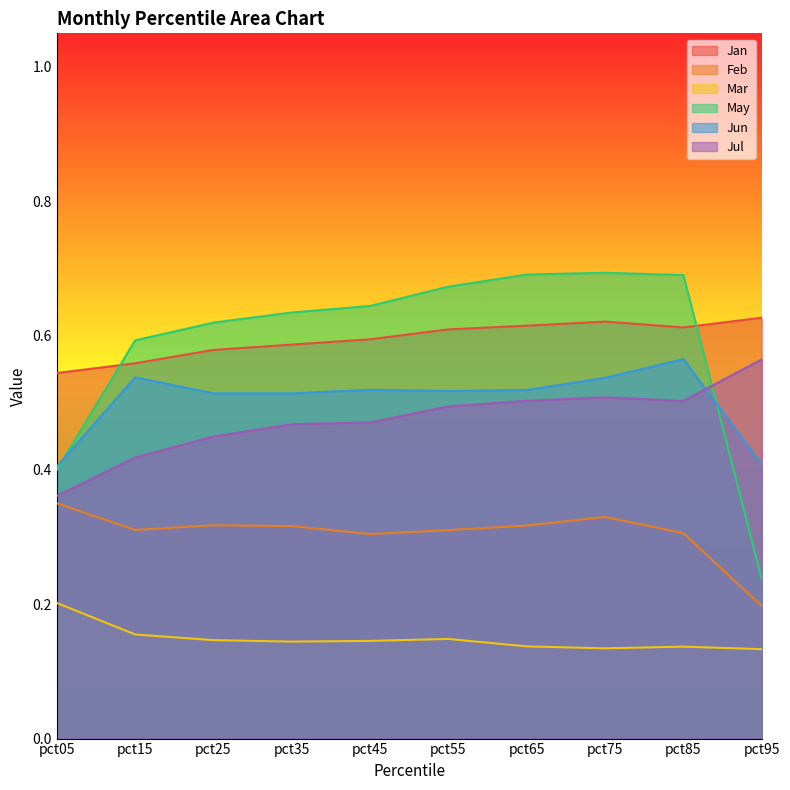

List the series in order of their peak value, highest first.

May, Jan, Jun, Jul, Feb, Mar